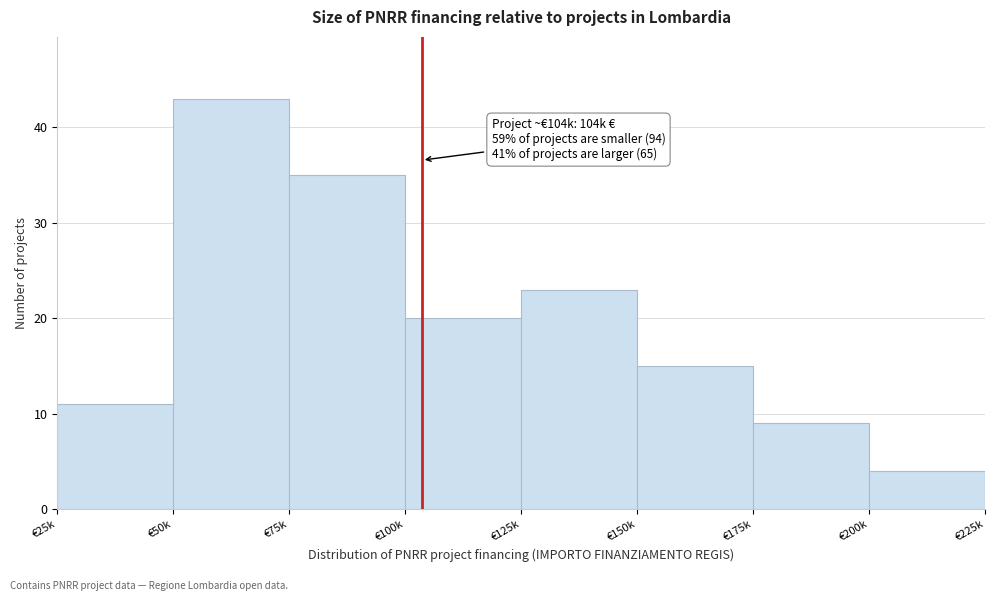

Reading right to left, list all the values displayed in this chart.

€200k=4	€175k=9	€150k=15	€125k=23	€100k=20	€75k=35	€50k=43	€25k=11